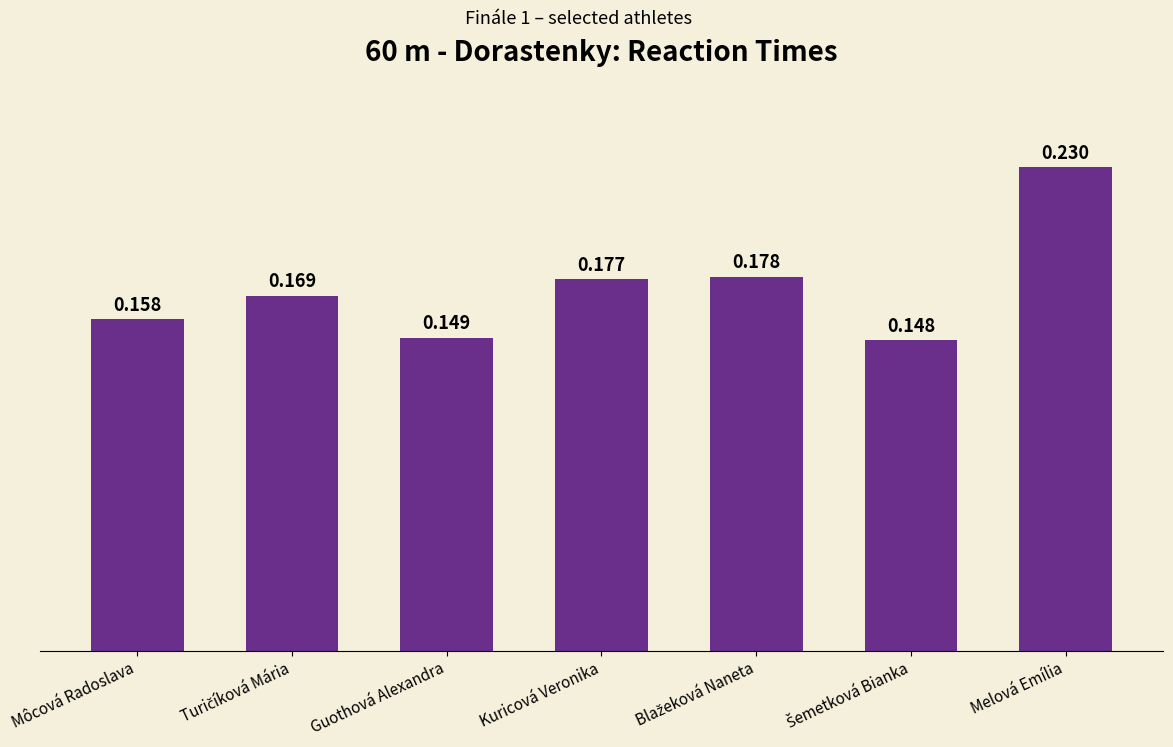

Which has a higher value, Kuricová Veronika or Guothová Alexandra?

Kuricová Veronika